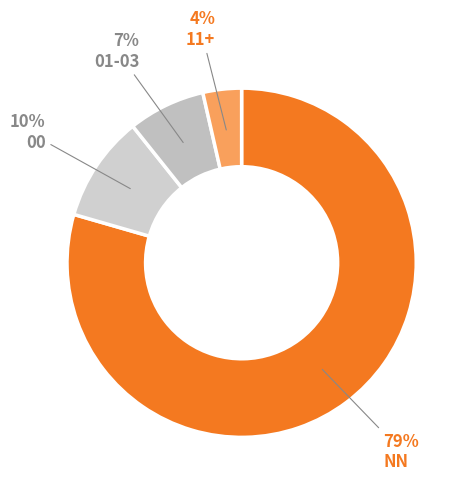

How many slices are in this pie chart?

4